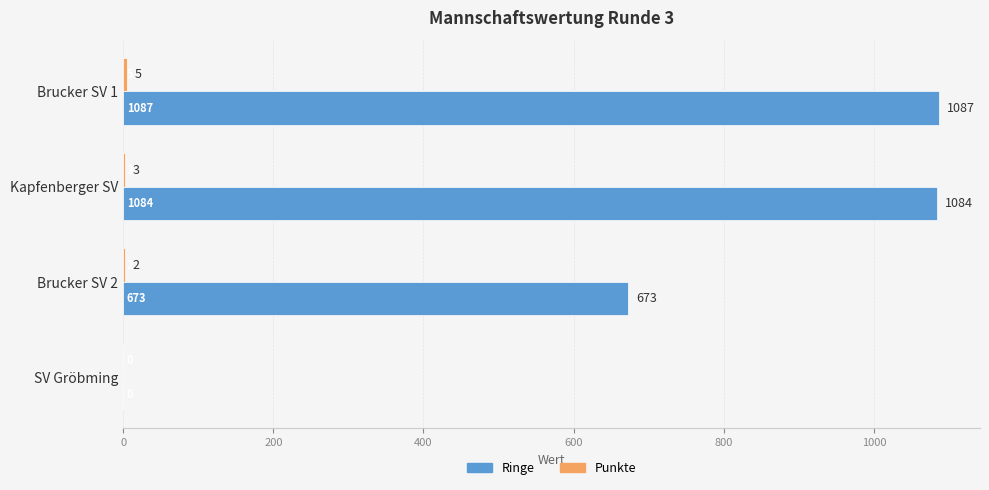

At which category is the sum across all series the highest?

Brucker SV 1